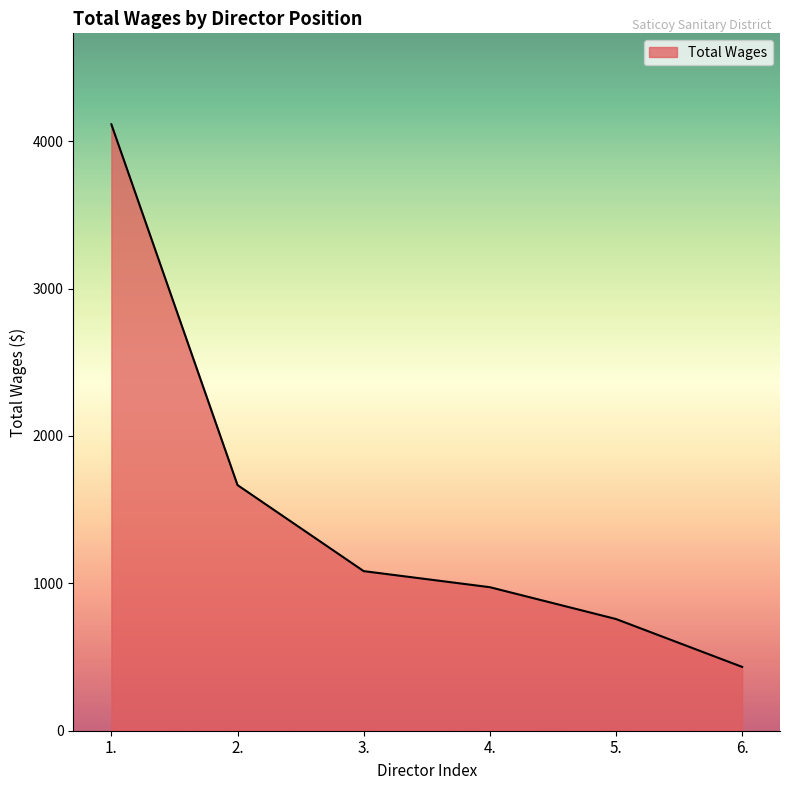

What is the smallest value displayed?

433